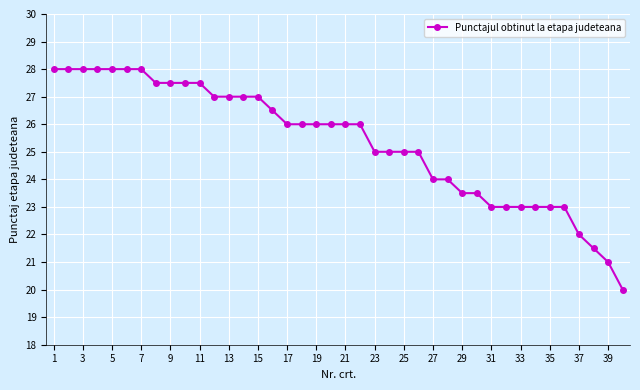

What is the sum of all values?

1014.0